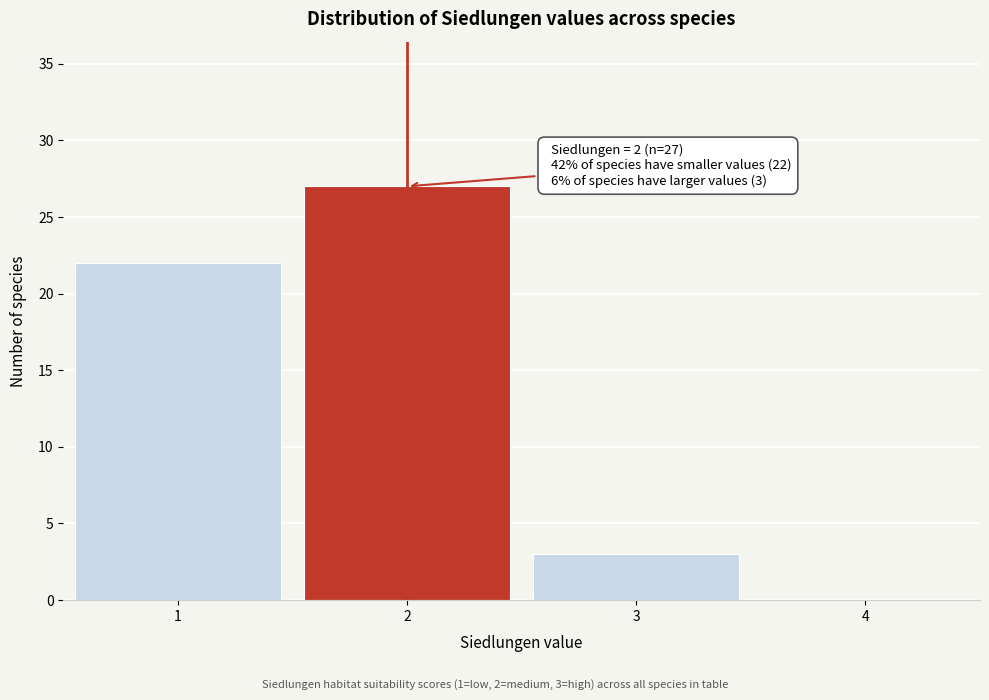

Over which range of the x-axis is the bar tallest?

1.5 to 2.5